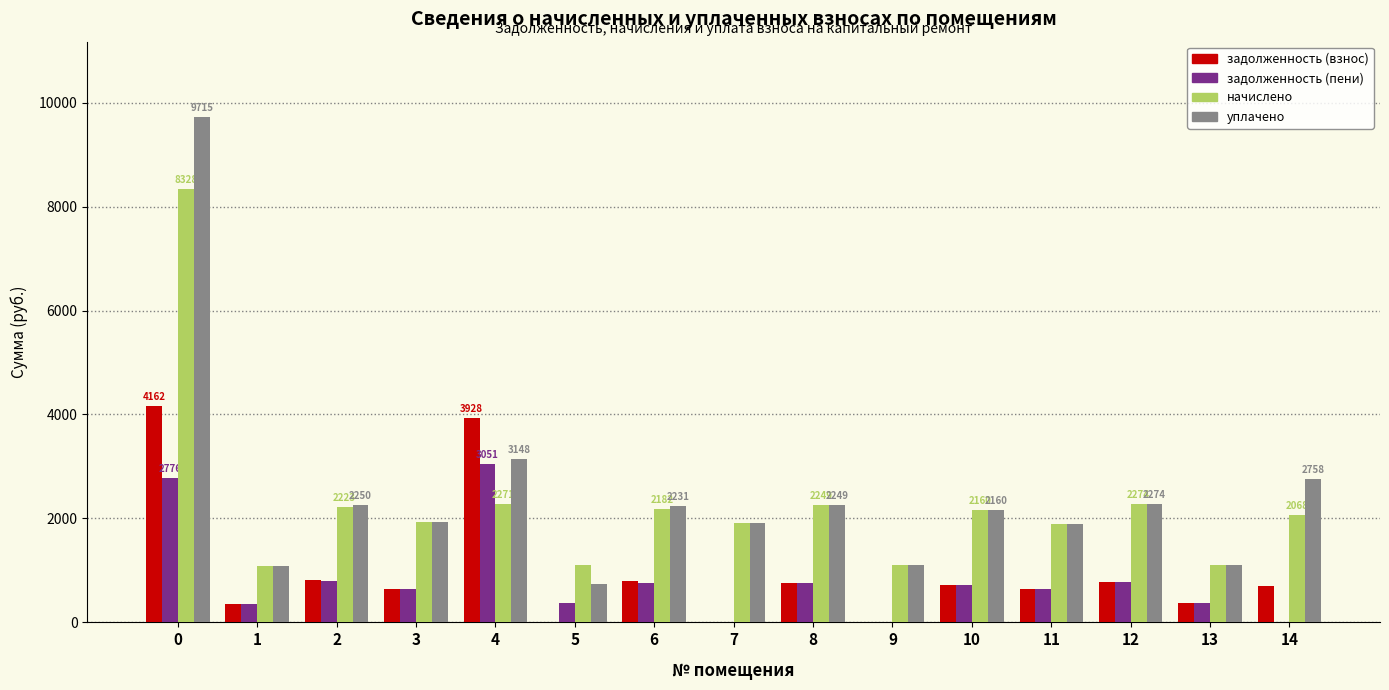

What is the sum of all задолженность (взнос) values?

14650.6